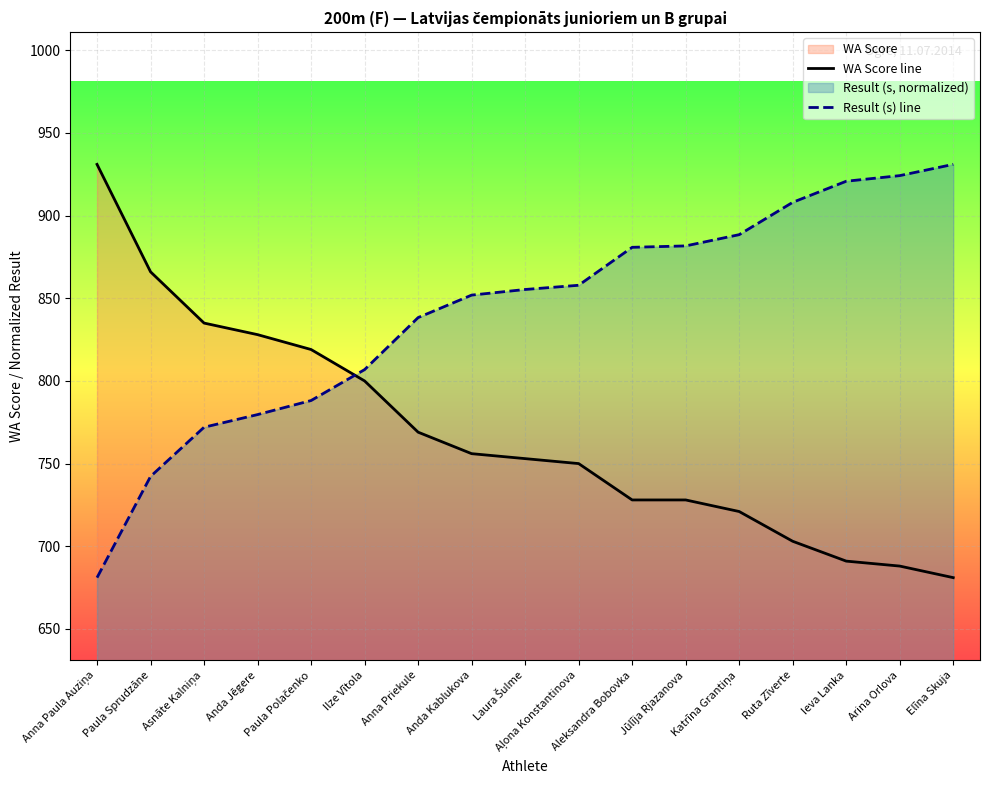

How many lines are shown in the chart?

2